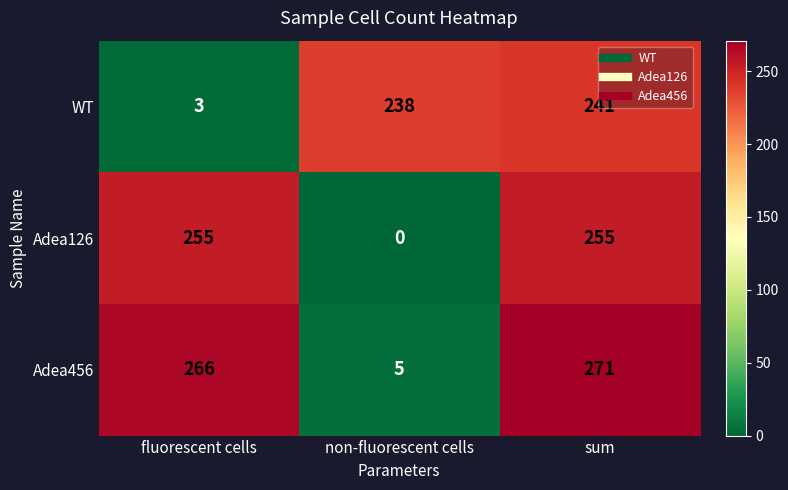

What is the approximate value of Adea126 at fluorescent cells?

255